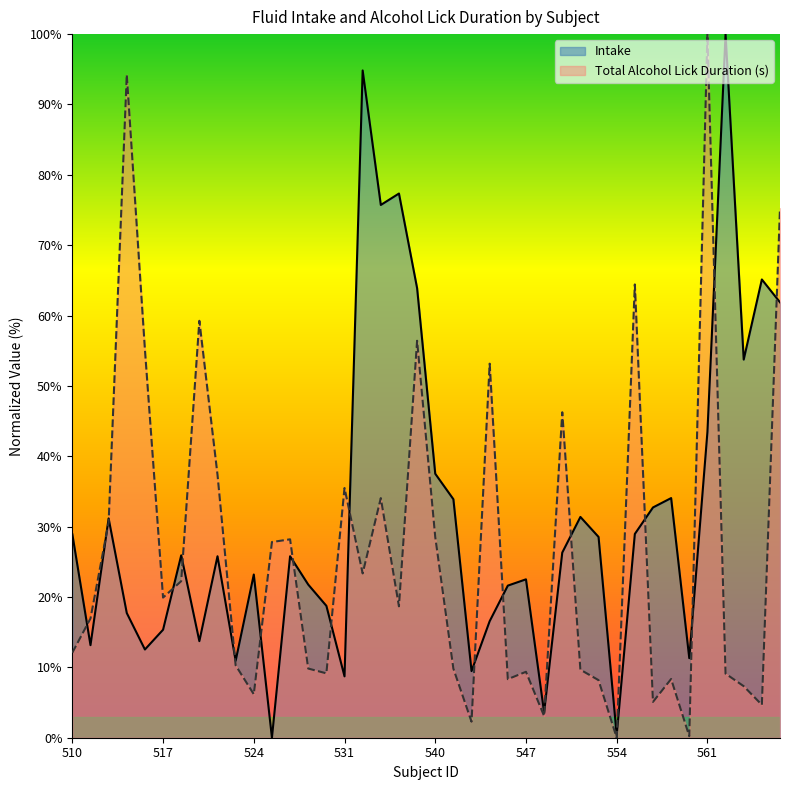

Count the number of categories in the chart.

40